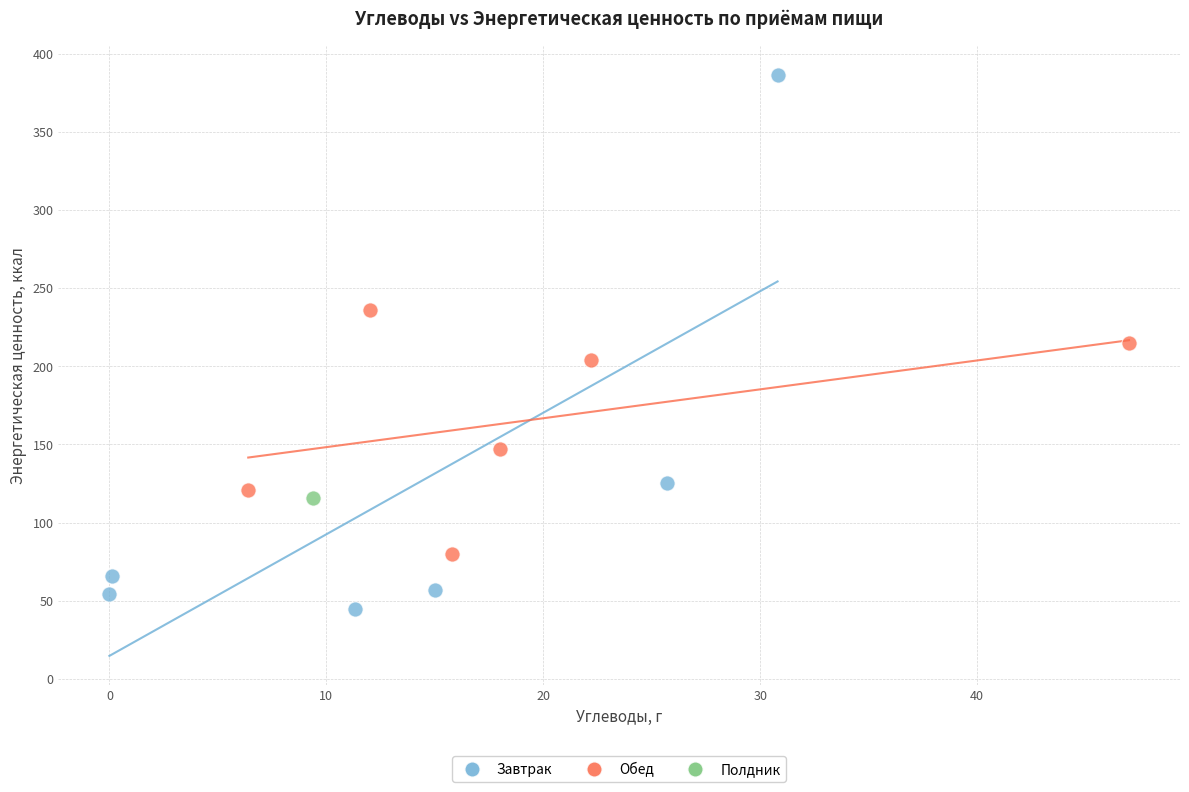

What are all the series names shown in the legend?

Завтрак, Обед, Полдник